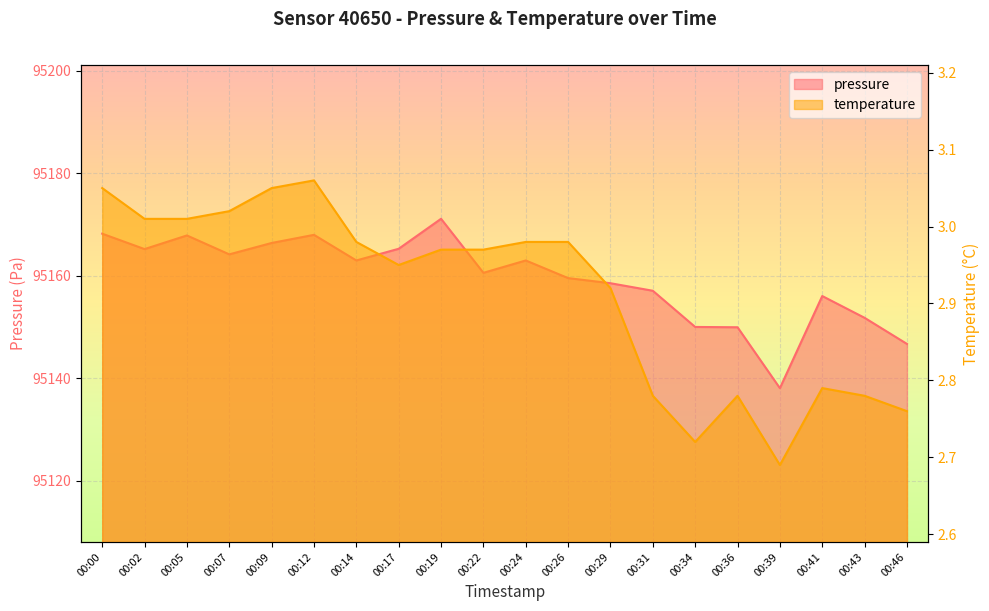

What are all the series names shown in the legend?

pressure, temperature